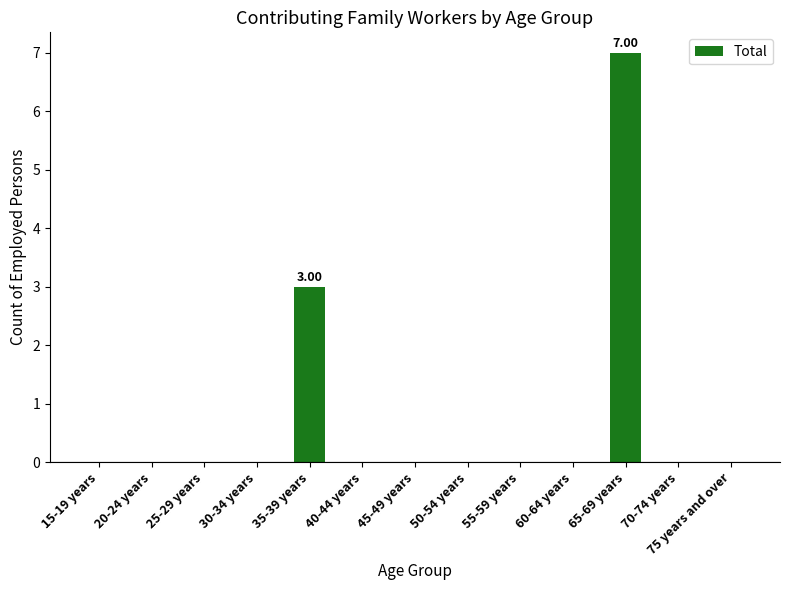

What is the sum of all values?

10